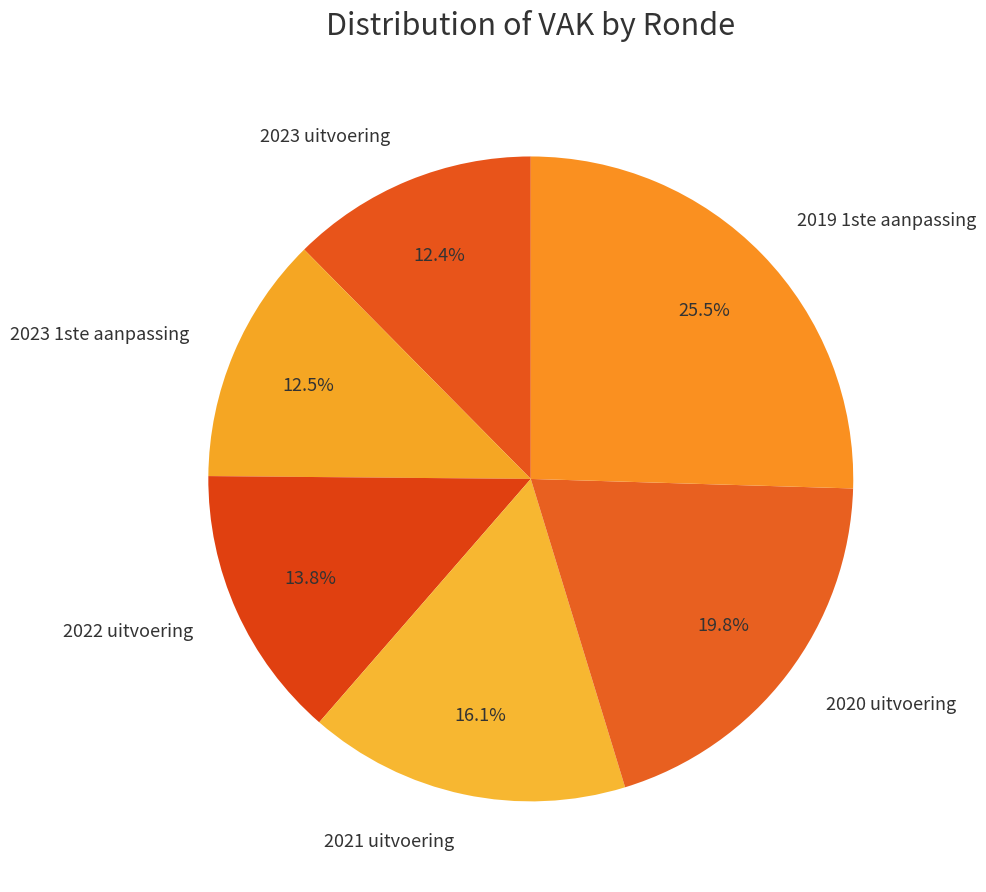

To the nearest percent, what percentage of the pie is 2020 uitvoering?

20%